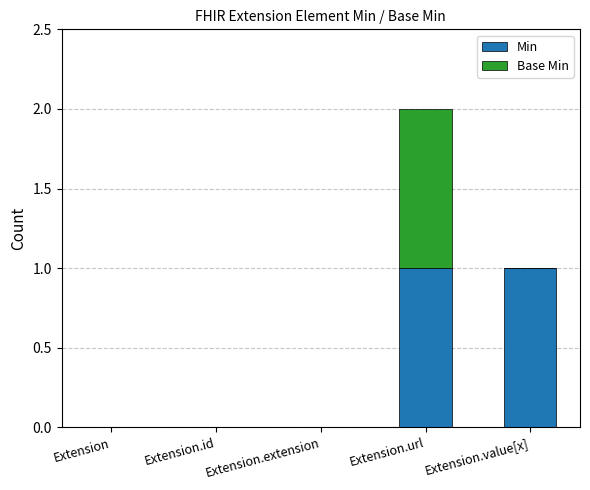

True or false: Min has a value of 1 at Extension.url.

True